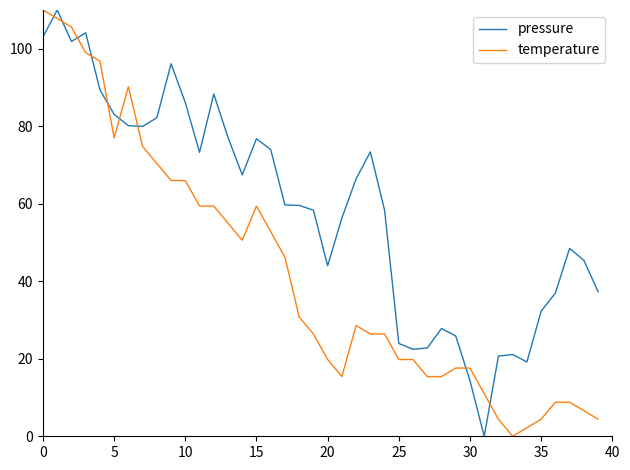

What is the difference between the maximum and minimum values in the pressure series?

110.0